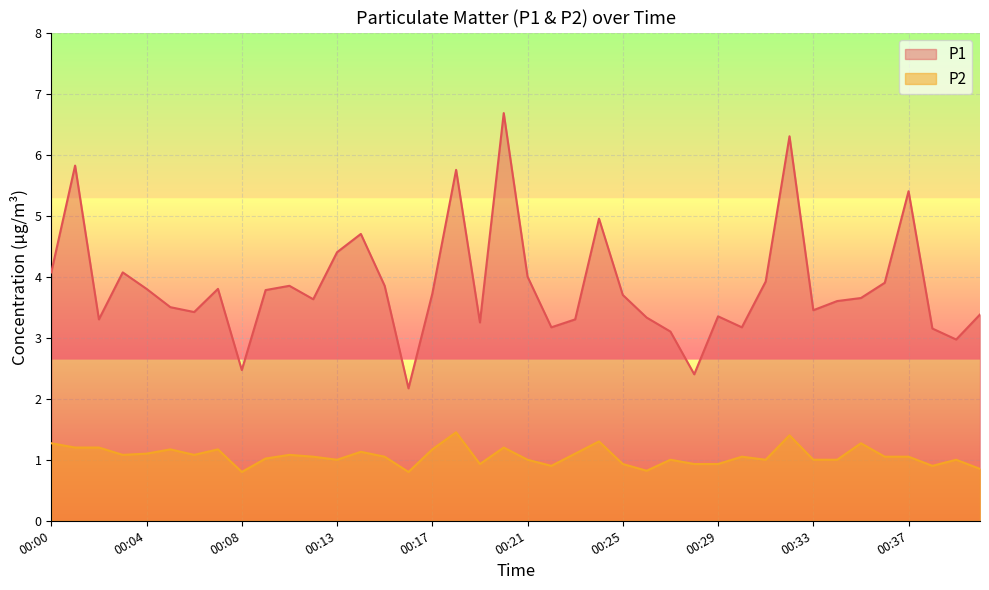

Is it true that P1 equals 6.1 at 00:04?

False